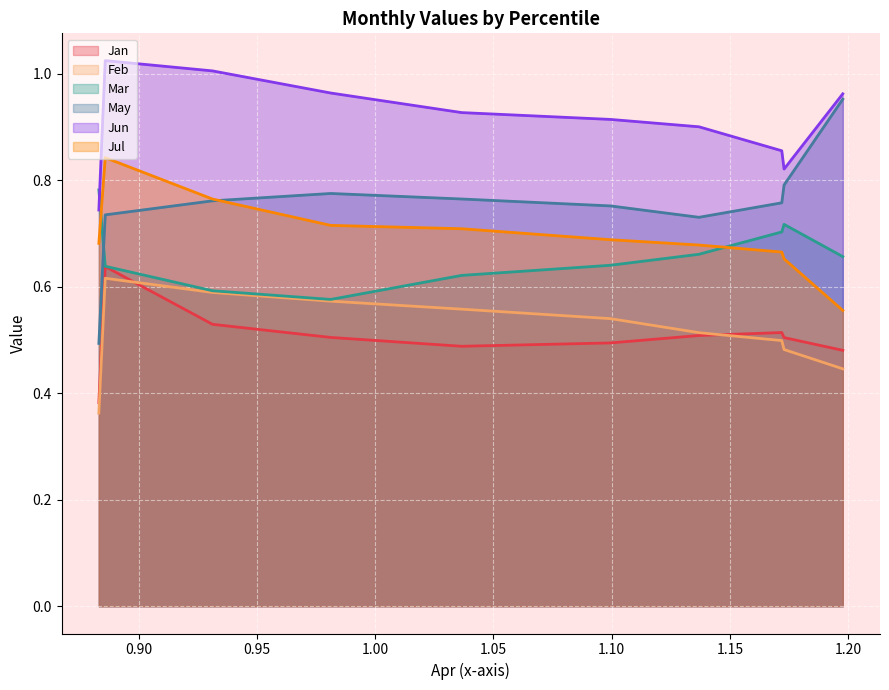

How many distinct data groups are displayed?

6